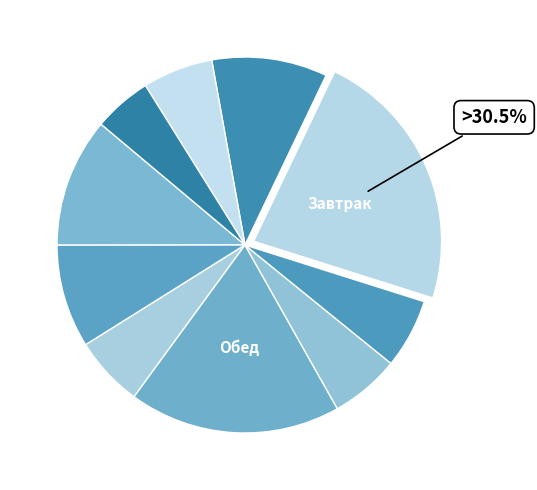

Does Щи из свежей капусты represent more than half of the total?

No